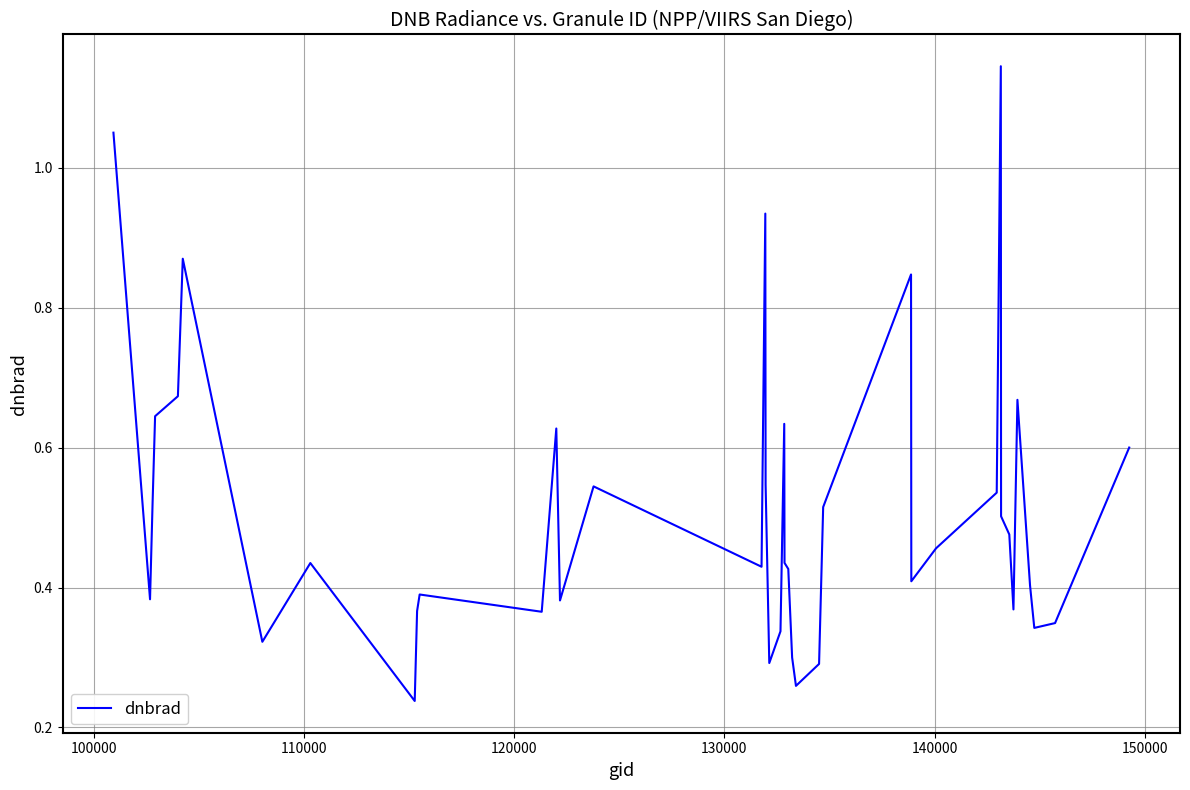

What is the difference between the maximum and minimum values?

0.9